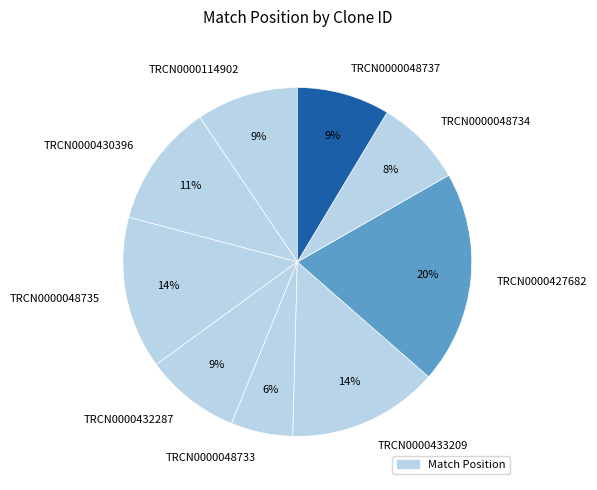

Is it true that TRCN0000048733 is 6% of the pie?

True